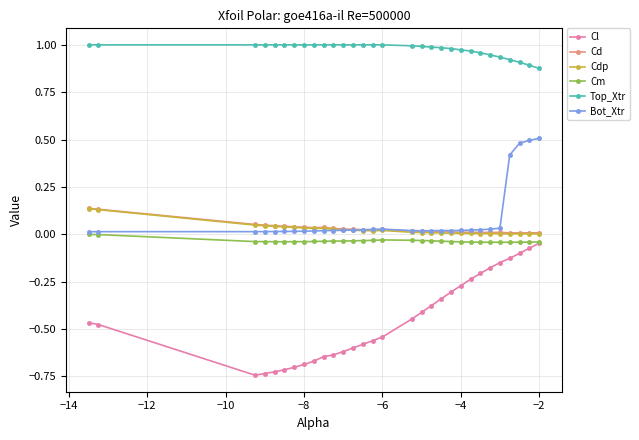

True or false: Cd has more than 0 interior local peaks.

True